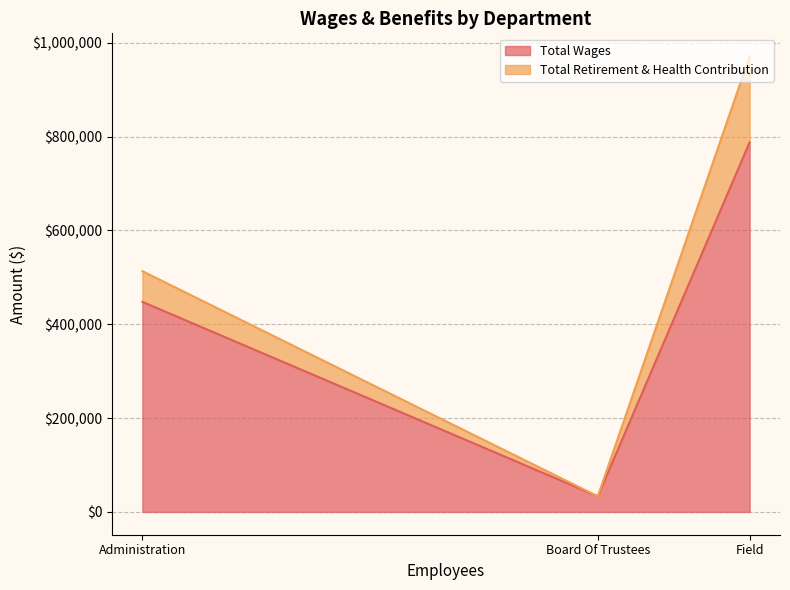

Does the chart display data point markers on the line(s)?

No